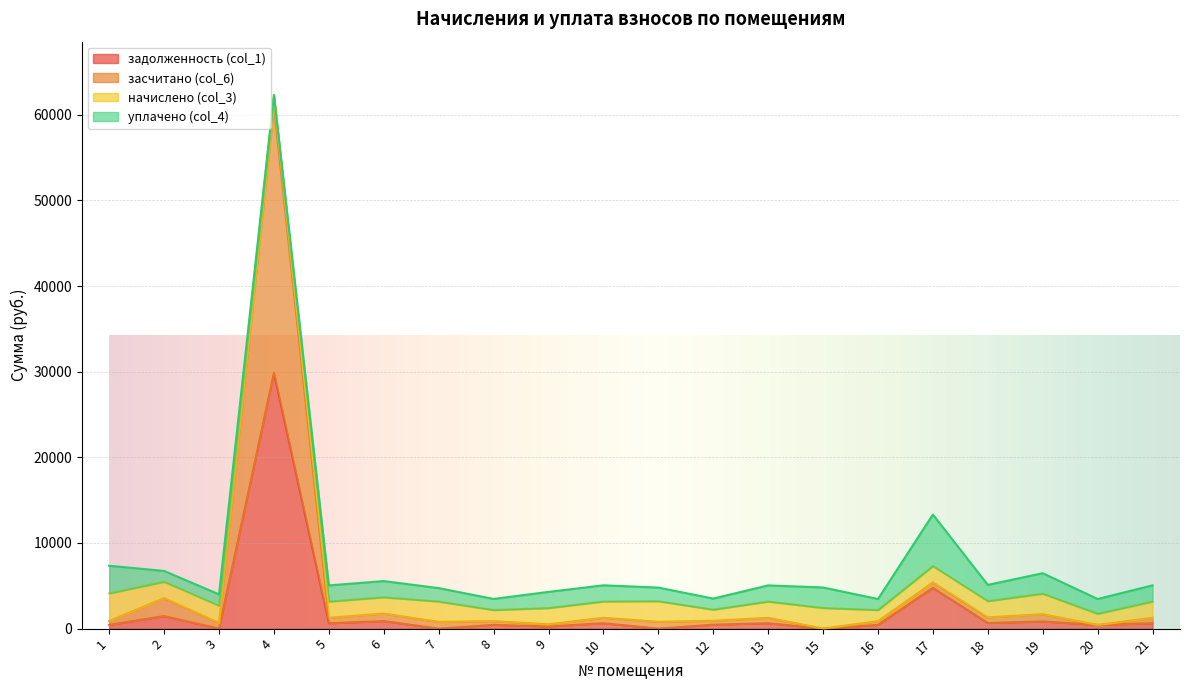

What is the value of the засчитано (col_6) point at the 10th from the left?

1264.9